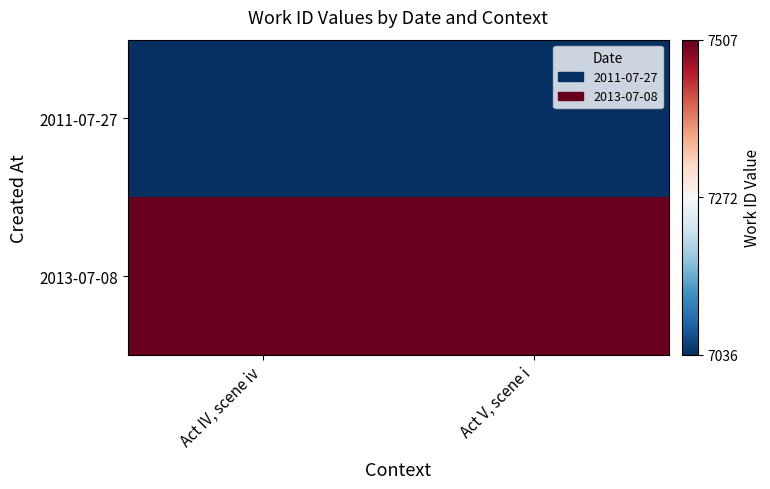

Reading right to left, transcribe all the data shown in this chart.

2011-07-27: Act V, scene i=0	Act IV, scene iv=0
2013-07-08: Act V, scene i=1	Act IV, scene iv=1